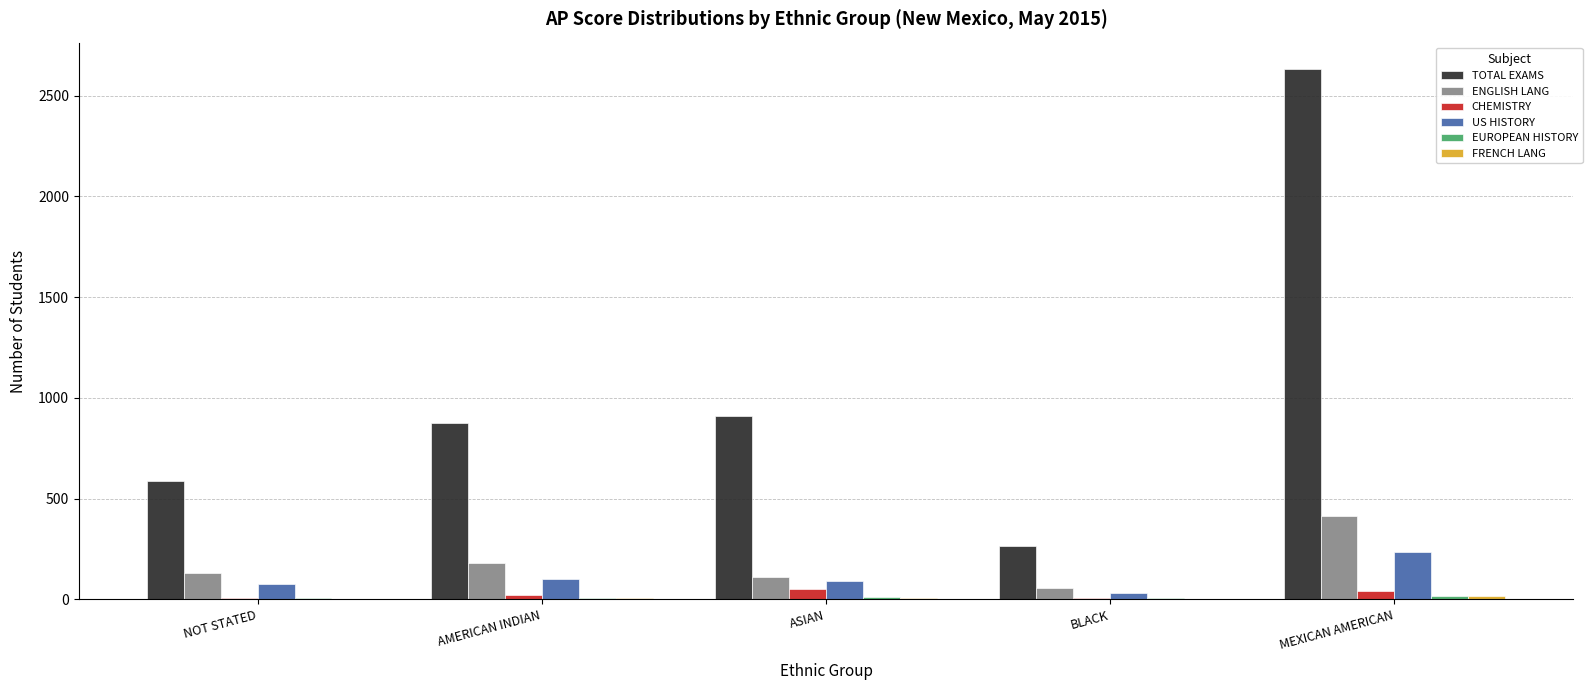

The value of TOTAL EXAMS at MEXICAN AMERICAN is 2632. True or false?

True